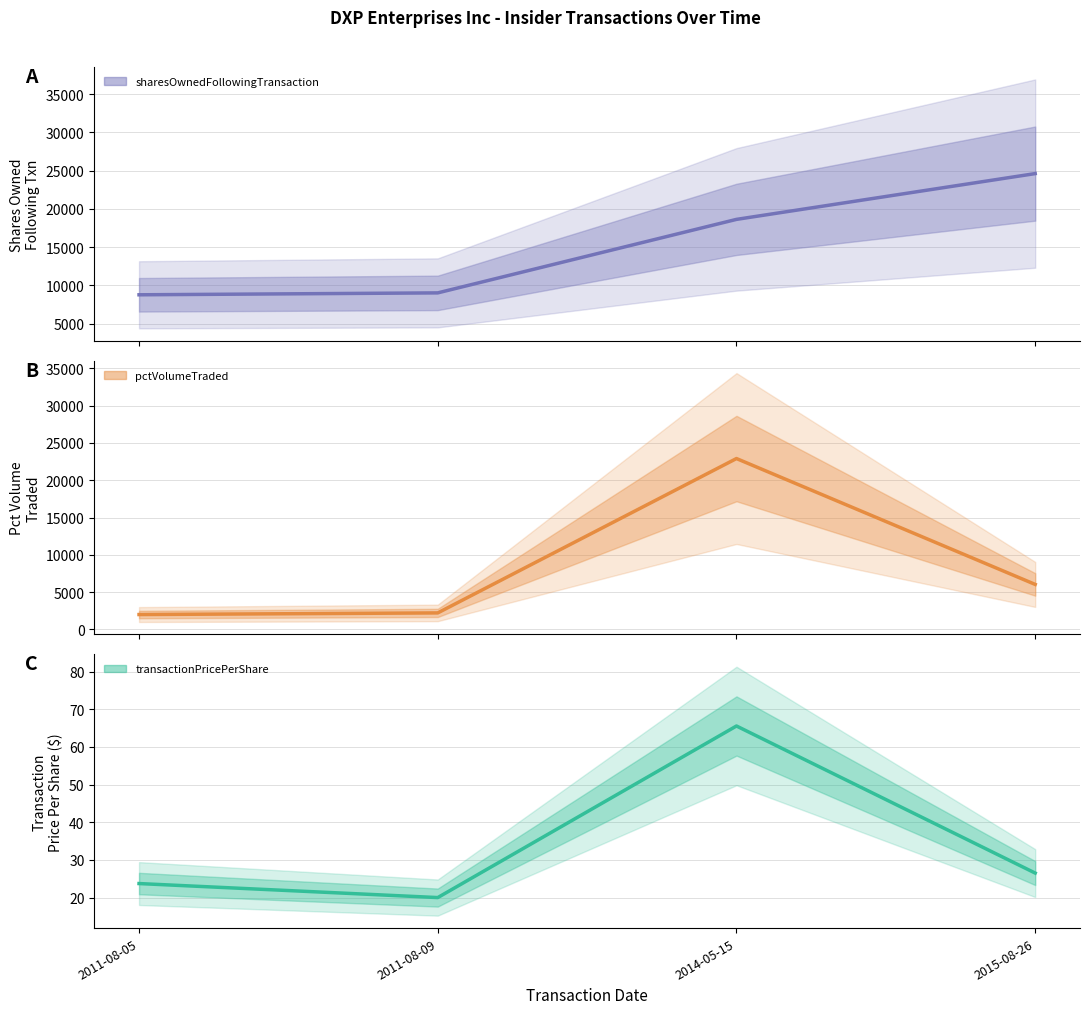

How many intersections are there between sharesOwnedFollowingTransaction and pctVolumeTraded?

2